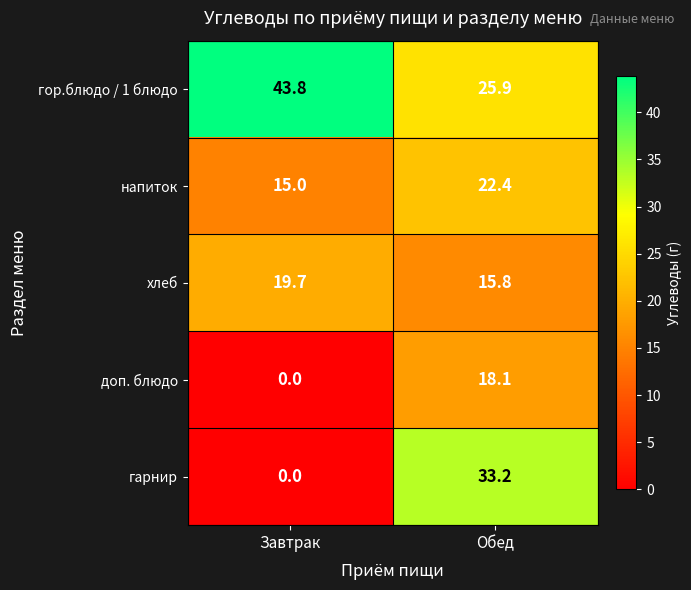

Which series has the largest total across all categories?

гор.блюдо / 1 блюдо